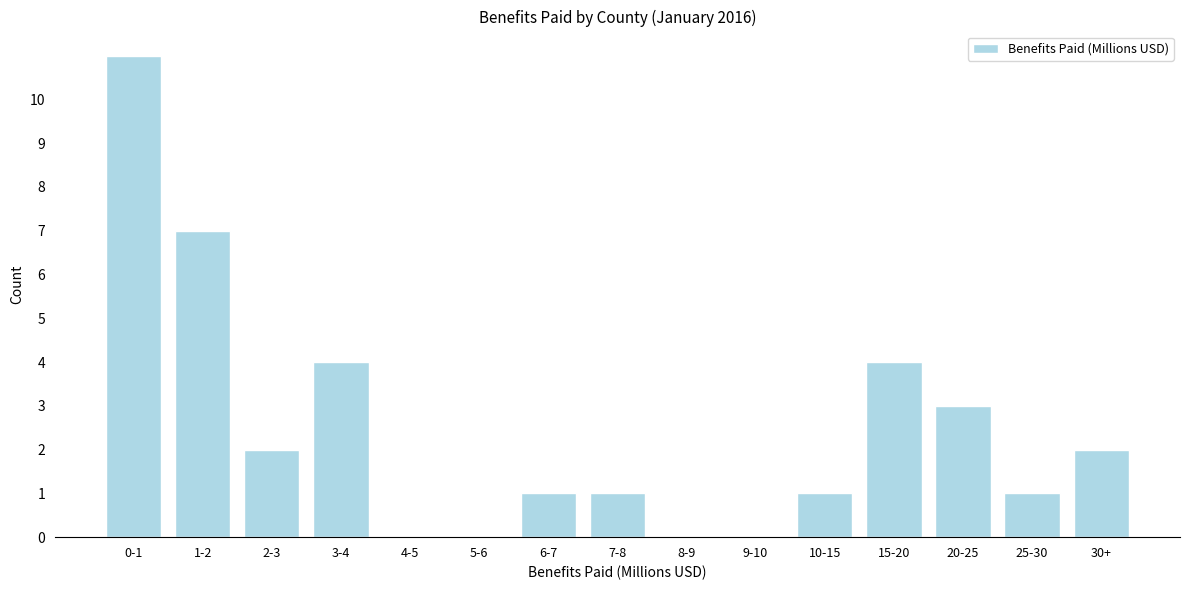

Reading left to right, extract all data points from this chart.

0-1=11	1-2=7	2-3=2	3-4=4	4-5=0	5-6=0	6-7=1	7-8=1	8-9=0	9-10=0	10-15=1	15-20=4	20-25=3	25-30=1	30+=2